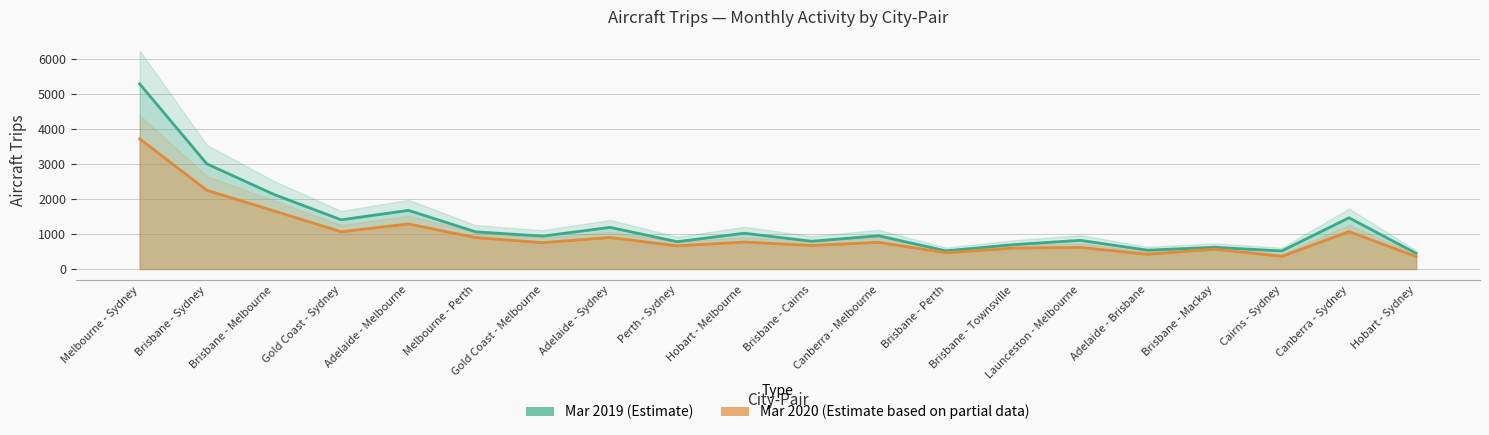

Which has a higher value, Gold Coast - Melbourne or Adelaide - Melbourne?

Adelaide - Melbourne